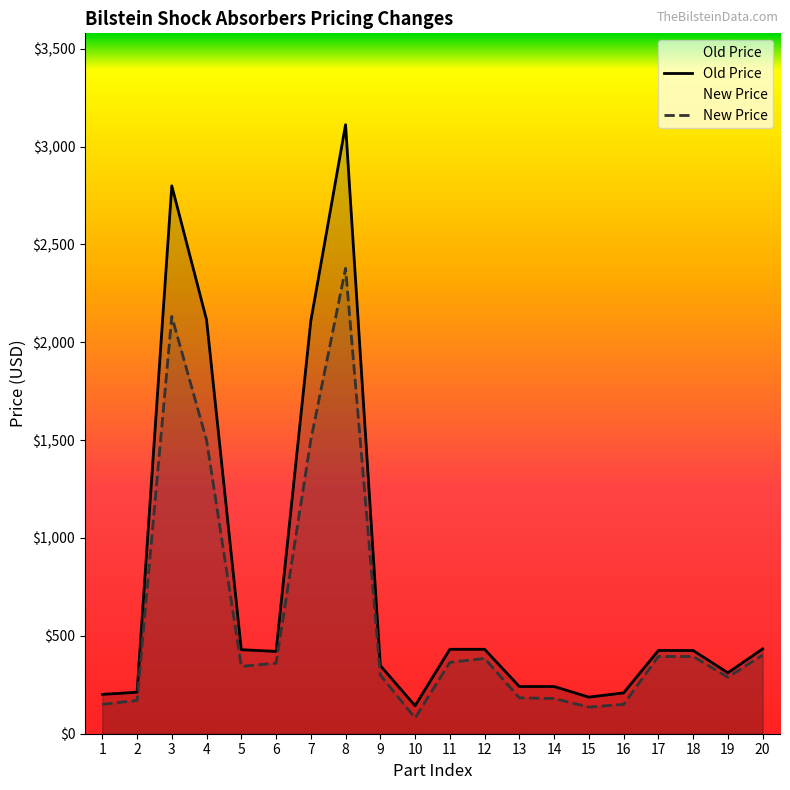

The value of New Price at 17 is 656.2. True or false?

False